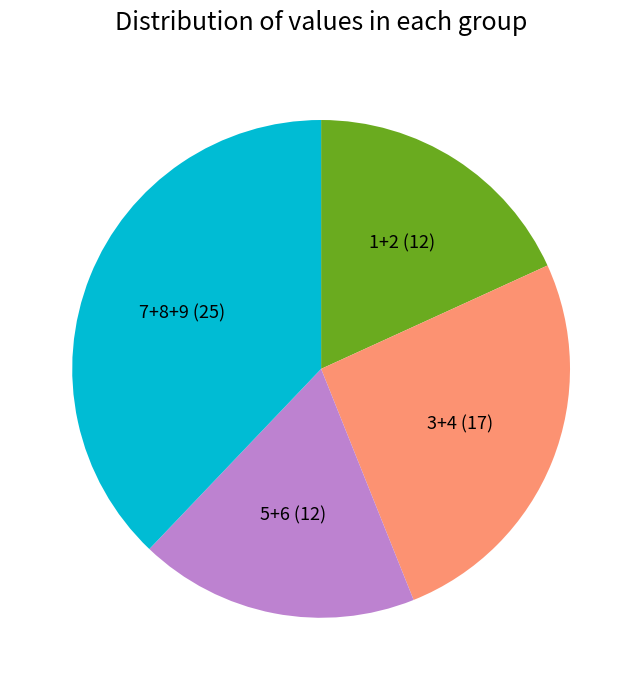

Does 3+4 (17) account for over 50% of the chart?

No